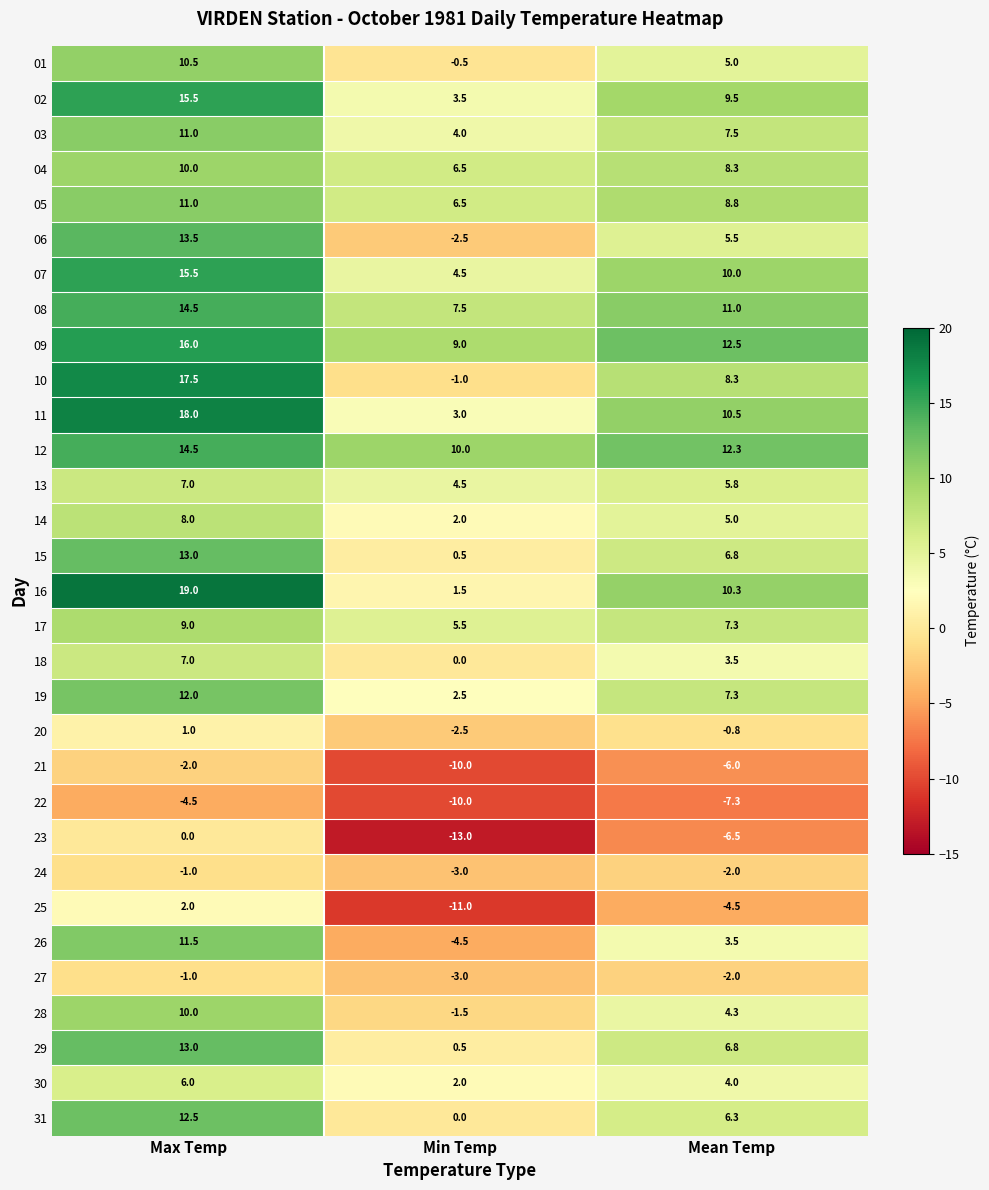

Where is 04 nearest to the value 8?

Mean Temp